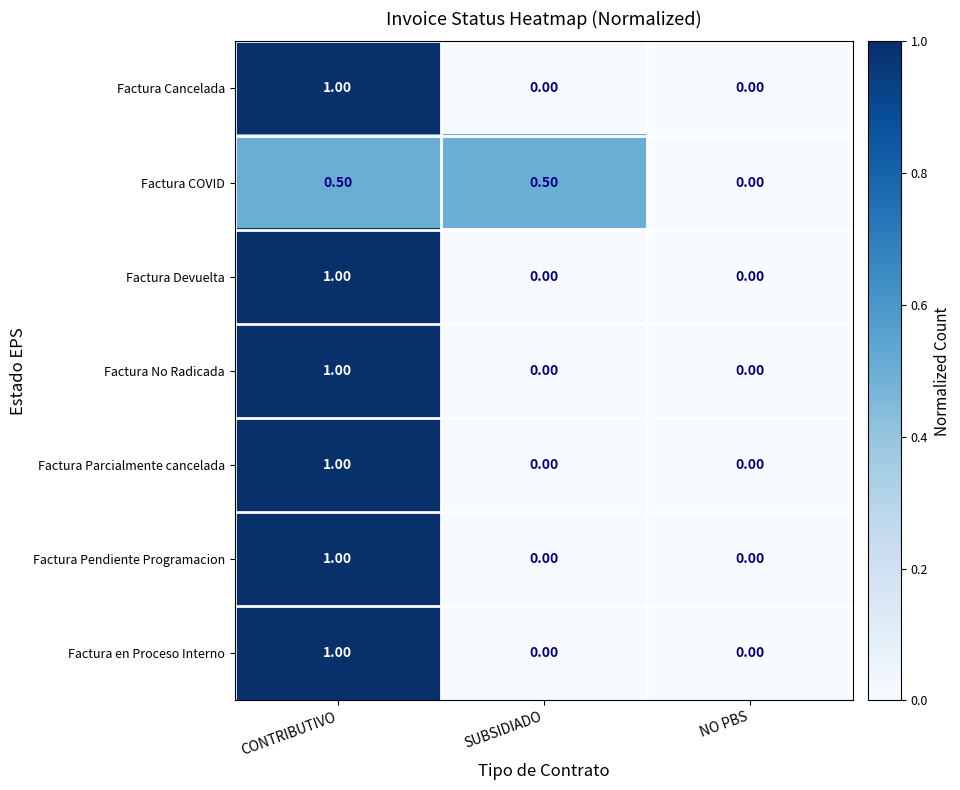

Which category has the highest value in the Factura Cancelada series?

CONTRIBUTIVO